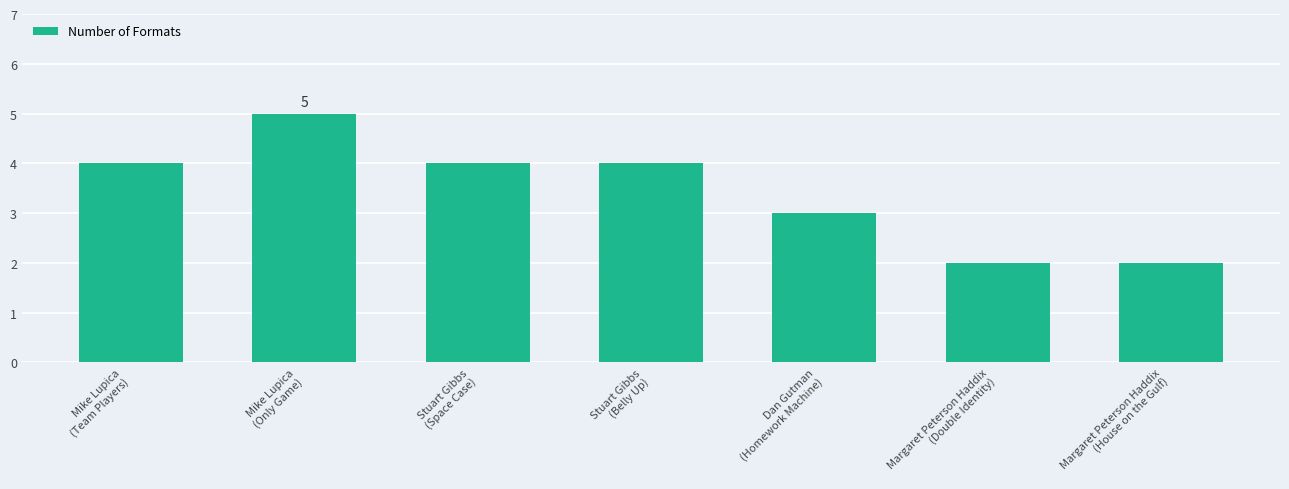

What is the value of the 1st bar from the left?

4